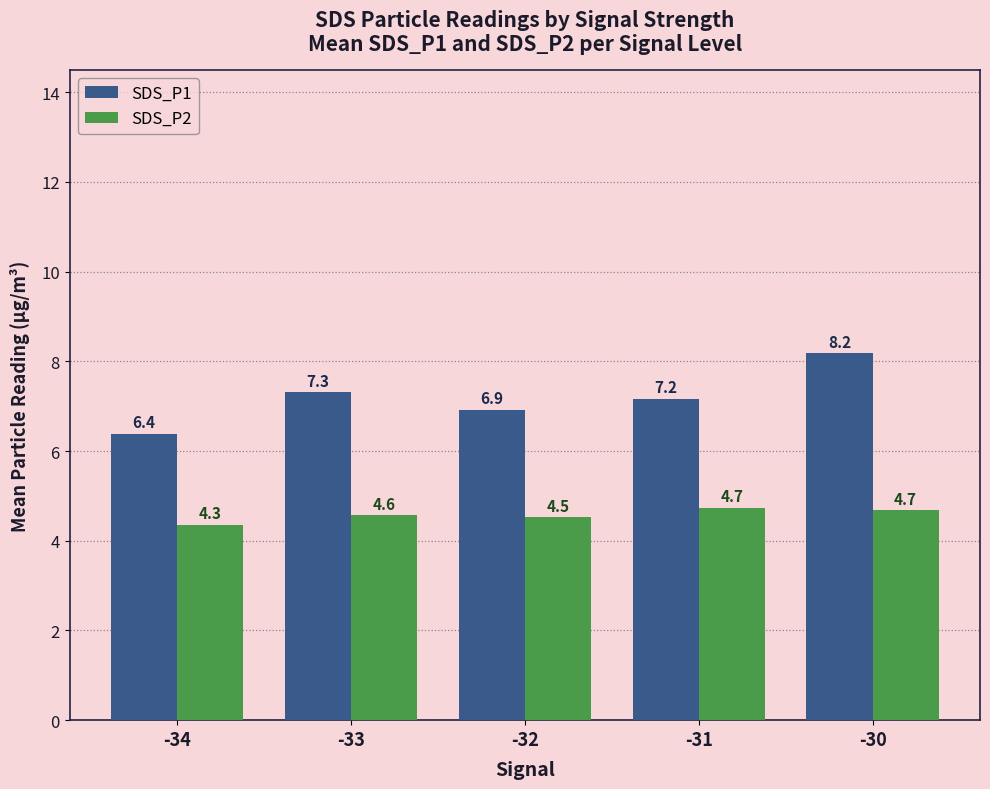

What is the total value across all series at -33?

11.9